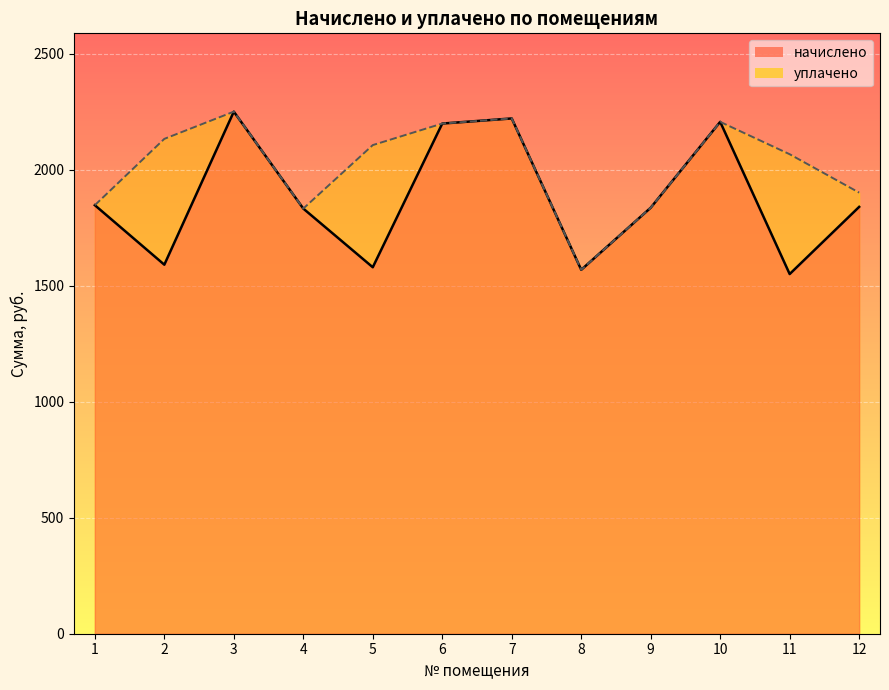

How many values in the начислено series are below 1840?

6